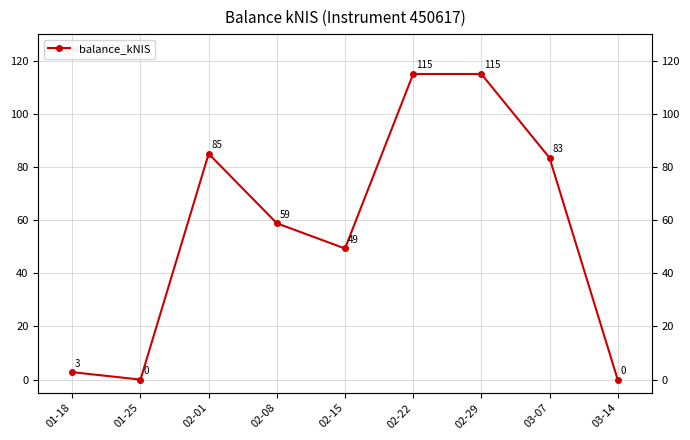

The chart shows a value of 58.8 at 02-08. True or false?

True